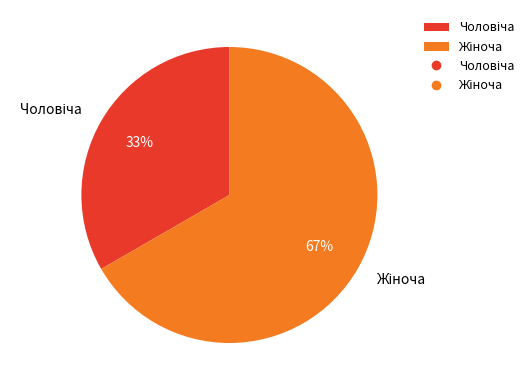

To the nearest percent, what is the average slice percentage?

50%